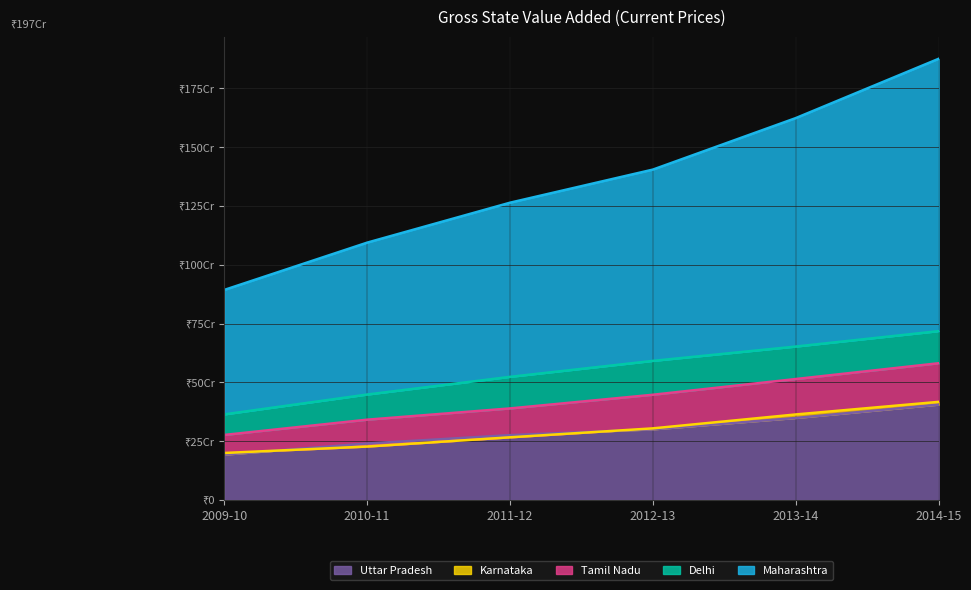

How many distinct data groups are displayed?

5